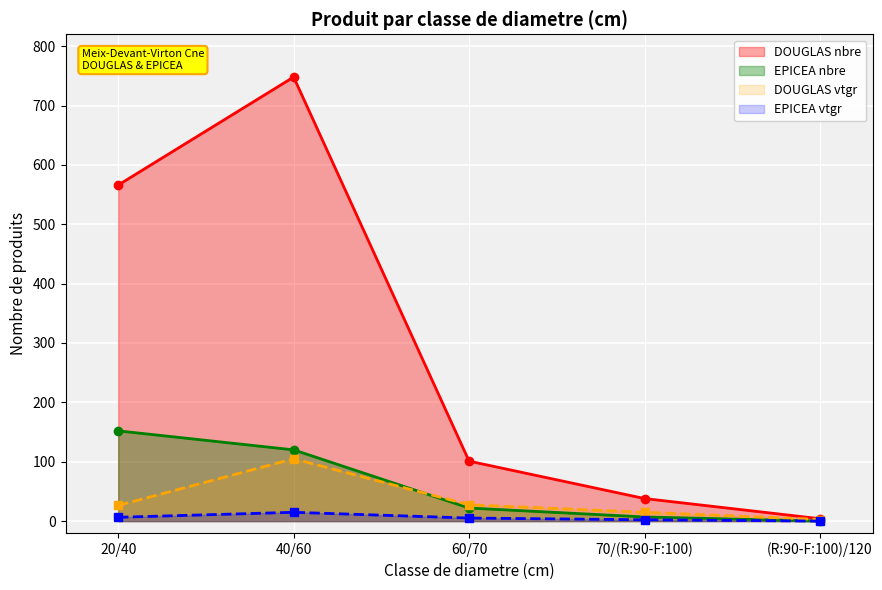

How many lines are shown in the chart?

4